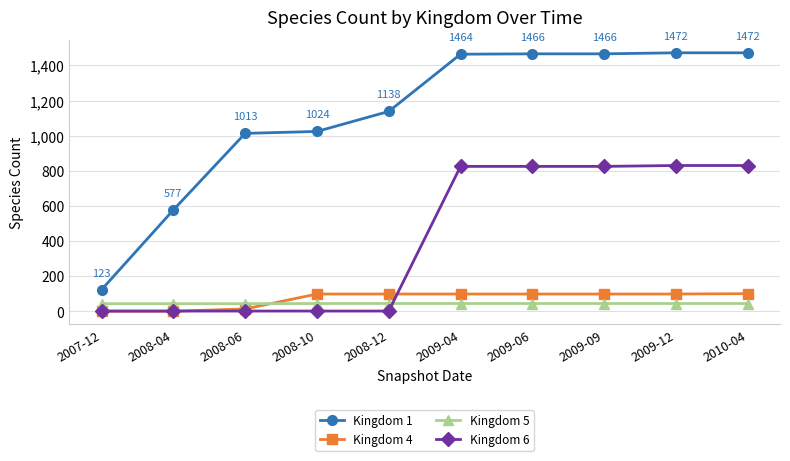

What is the total value across all series at 2008-06?

1070